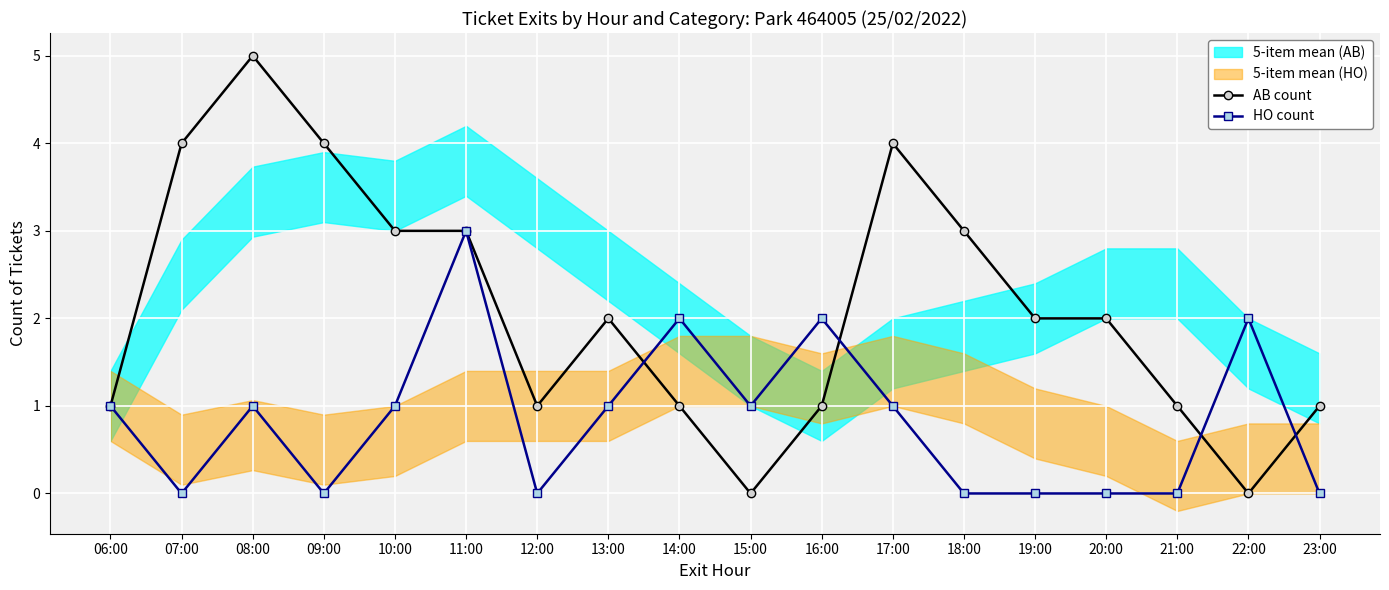

Which series ends up on top after the final intersection of AB count and HO count?

AB count